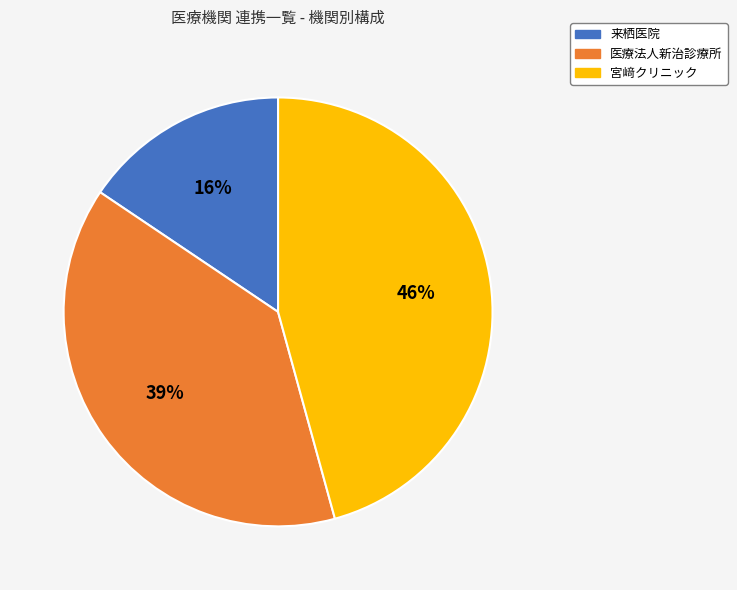

To the nearest percent, what is the average slice percentage?

33%